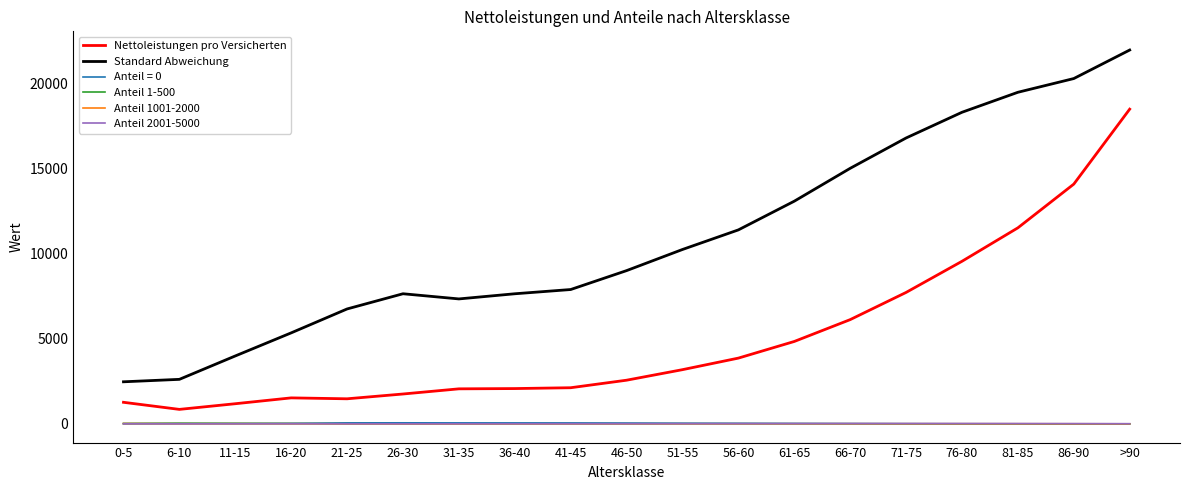

True or false: Nettoleistungen pro Versicherten and Anteil 1-500 cross at least once.

False